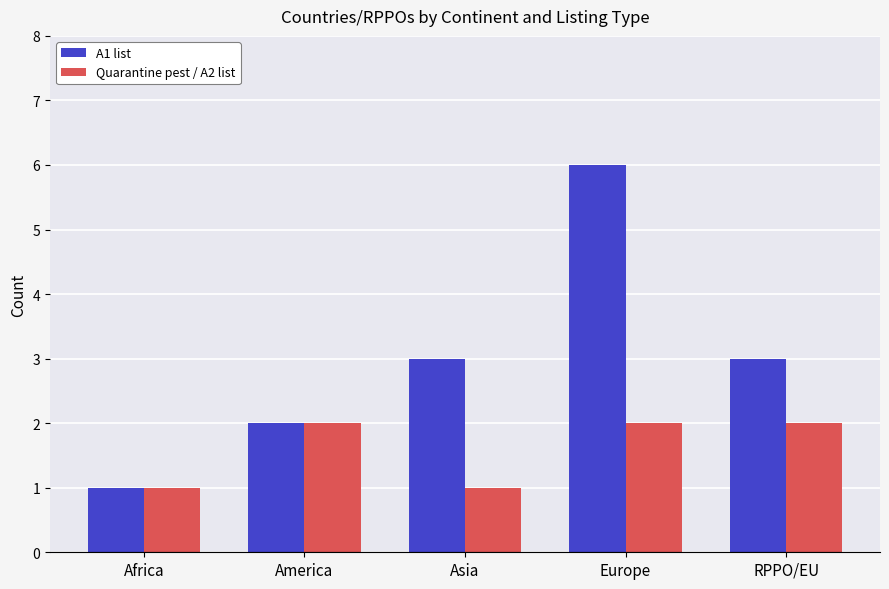

Which series has the largest total across all categories?

A1 list